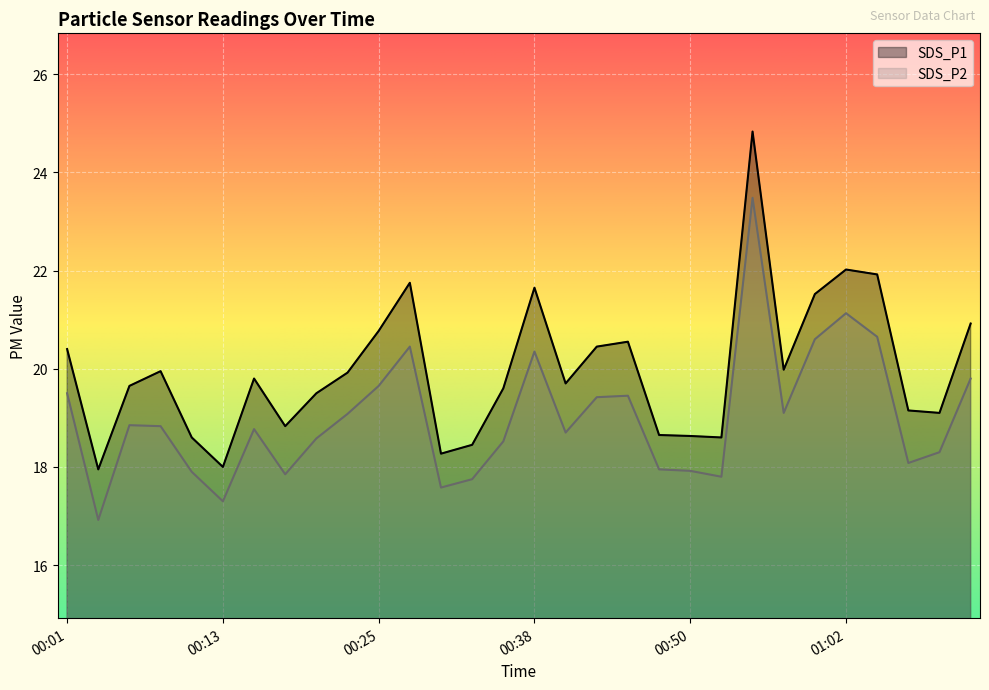

Reading right to left, what are all the values shown in this chart?

SDS_P1: 20.9	19.1	19.1	21.9	22.0	21.5	20.0	24.8	18.6	18.6	18.6	20.6	20.4	19.7	21.6	19.6	18.4	18.3	21.8	20.8	19.9	19.5	18.8	19.8	18.0	18.6	19.9	19.6	17.9	20.4
SDS_P2: 19.8	18.3	18.1	20.6	21.1	20.6	19.1	23.5	17.8	17.9	17.9	19.4	19.4	18.7	20.4	18.5	17.8	17.6	20.4	19.6	19.1	18.6	17.9	18.8	17.3	17.9	18.8	18.9	16.9	19.5